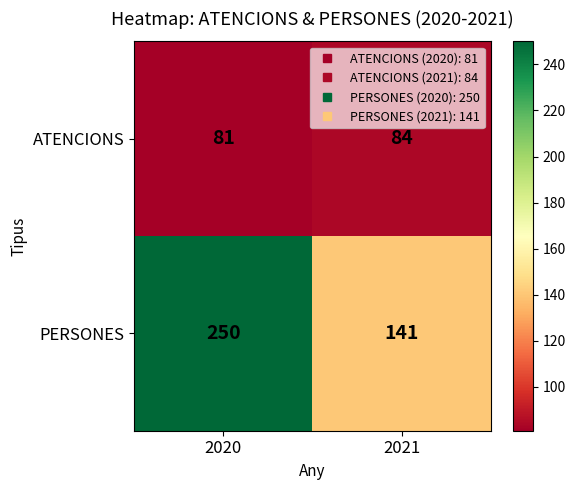

At which category is the sum across all series the highest?

2020